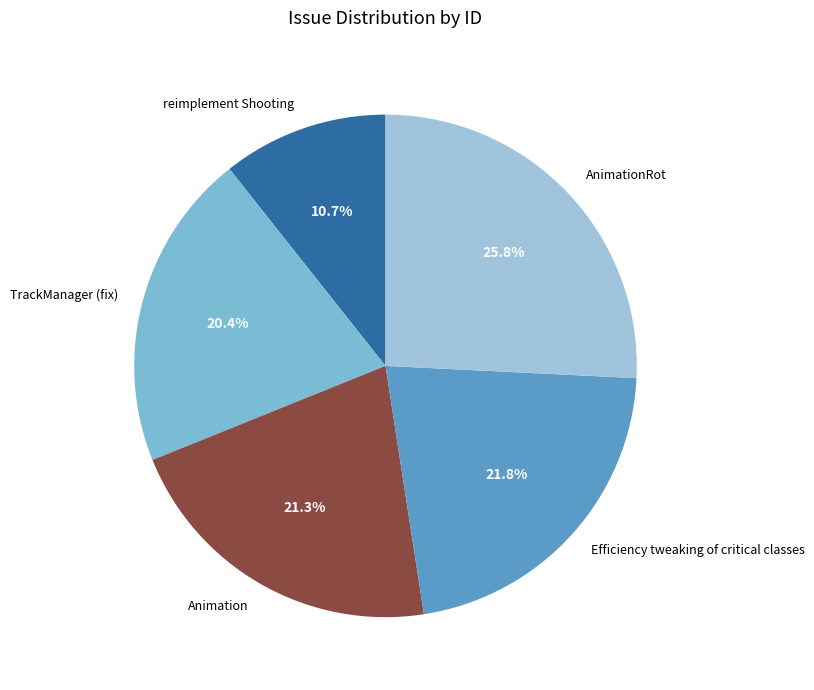

What is the ratio of the value at AnimationRot to the value at TrackManager (fix)?

1.3